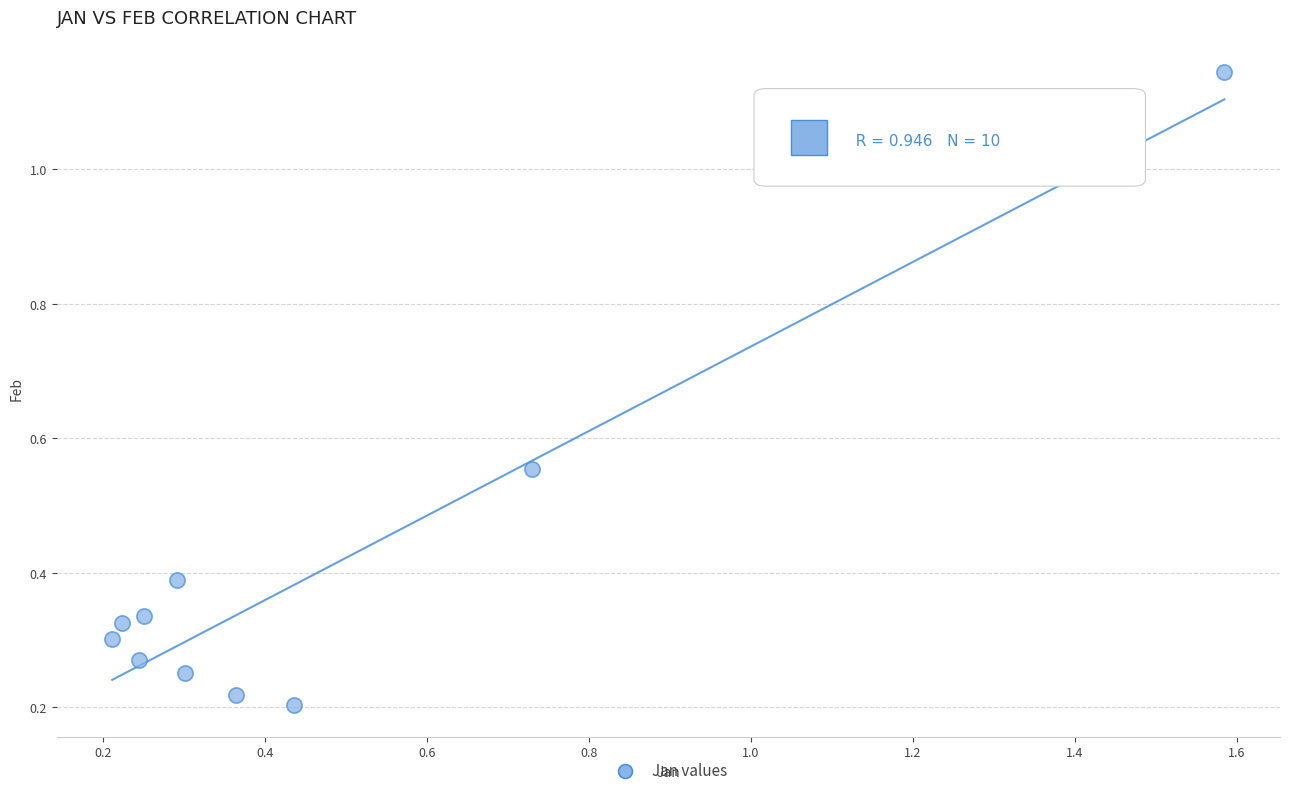

What is the range of Y values (max minus min)?

0.9